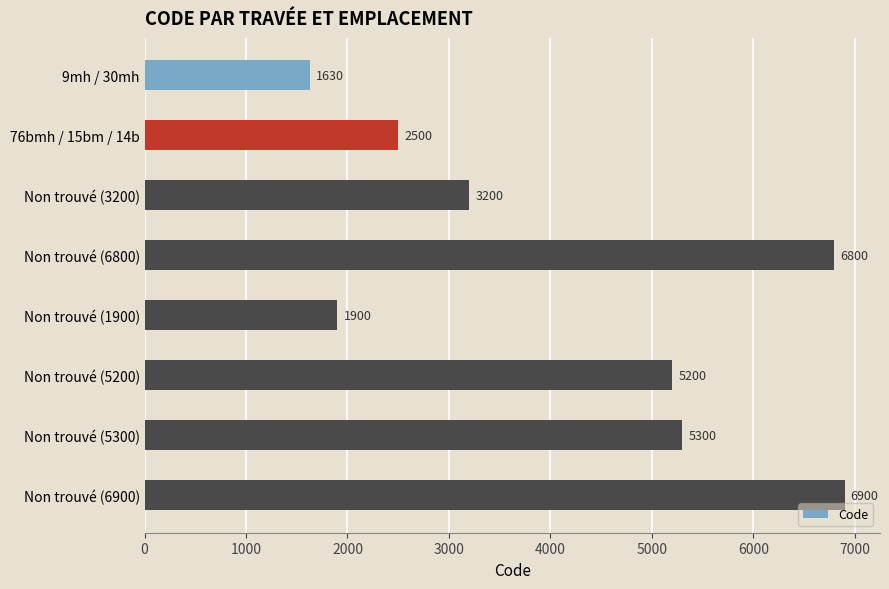

What is the sum of the values at Non trouvé (5300) and Non trouvé (1900)?

7200